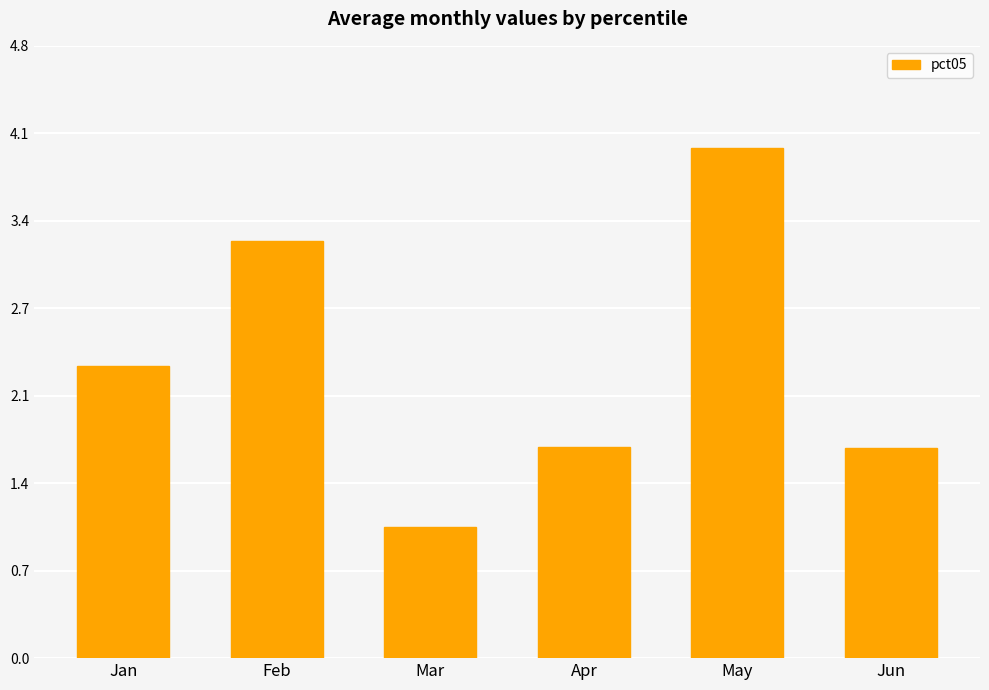

What is the change in value from Jan to Feb?

+1.0